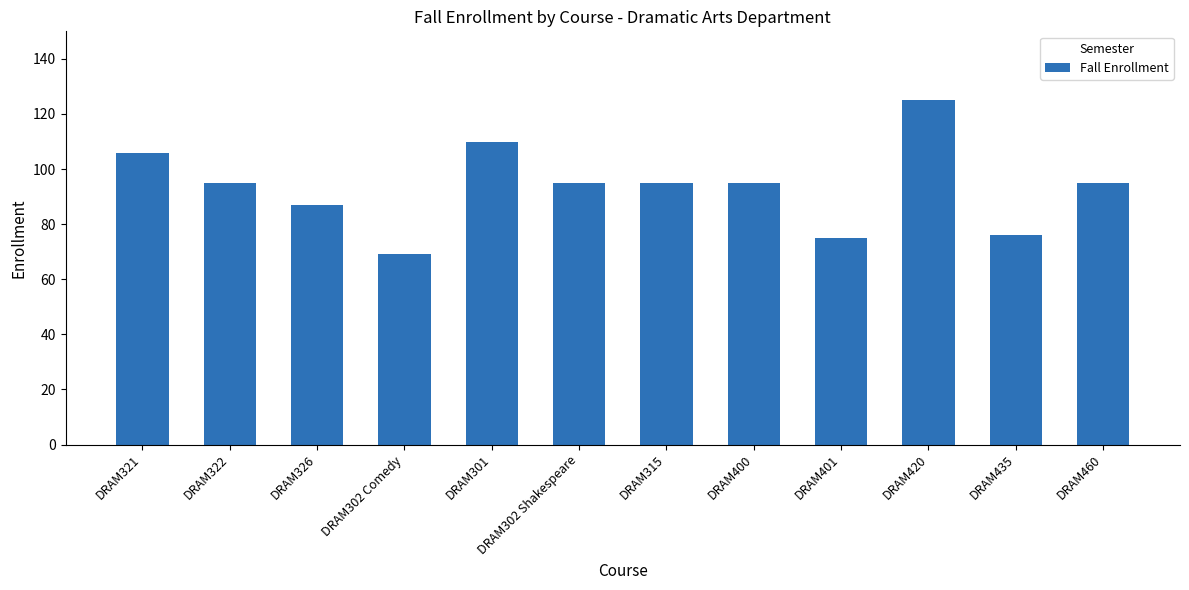

Between DRAM321 and DRAM400, which is larger?

DRAM321